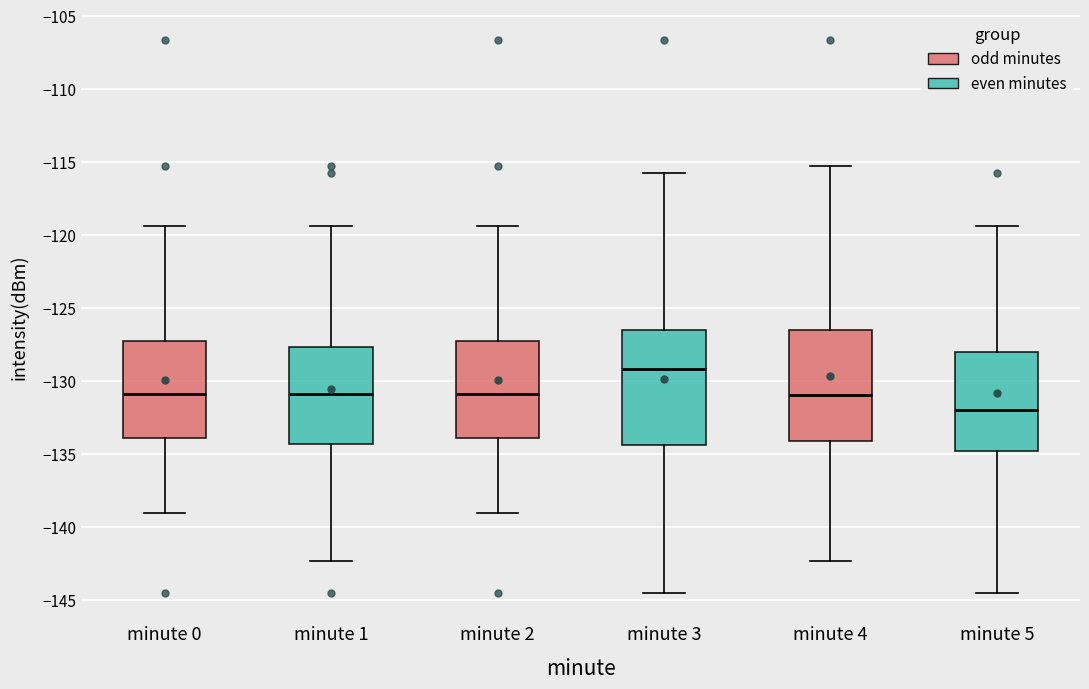

Where does the upper whisker of the box for minute 1 end on the y-axis? The values are not printed on the chart, so give them approximately, as read against the axis.

-119.5